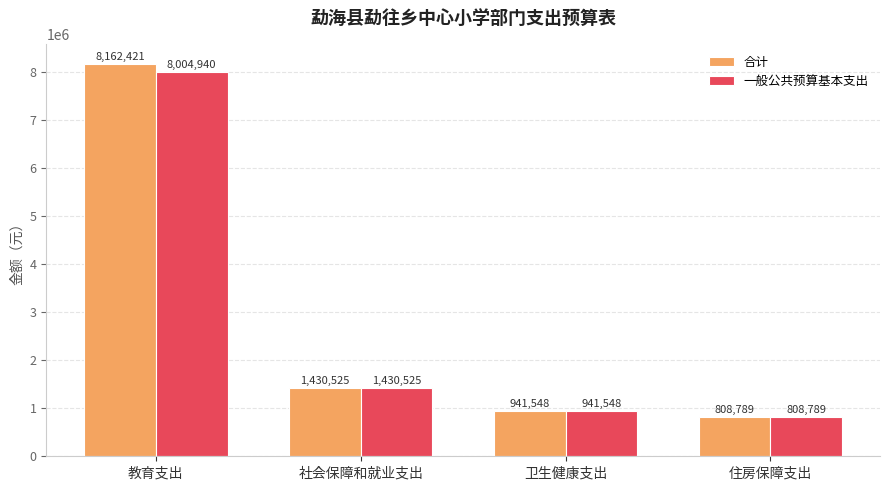

Is the value of 一般公共预算基本支出 at 社会保障和就业支出 greater than the value of 合计 at 住房保障支出?

Yes